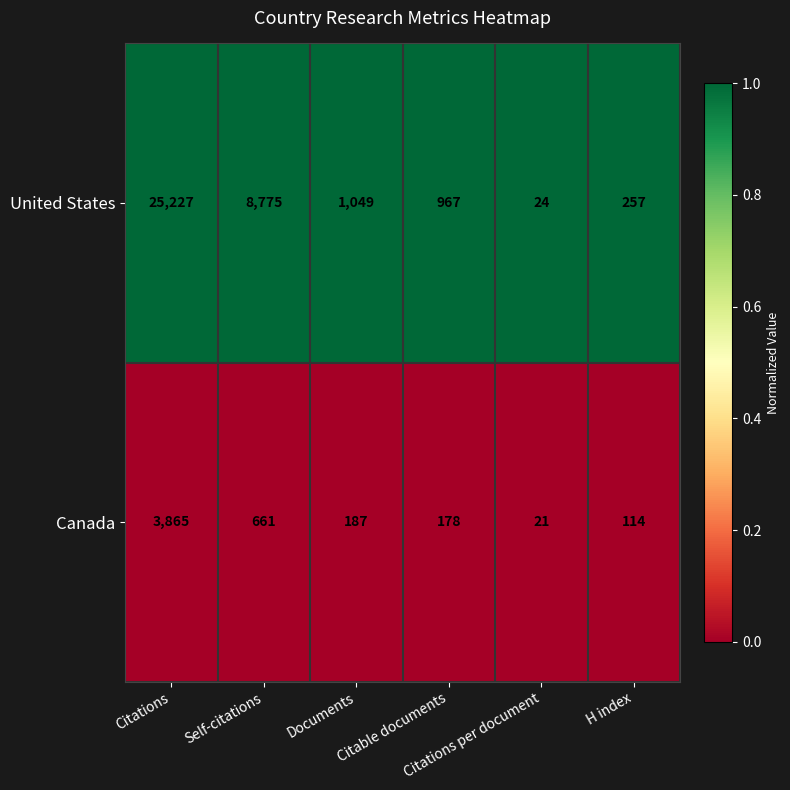

What is the smallest value displayed?

21